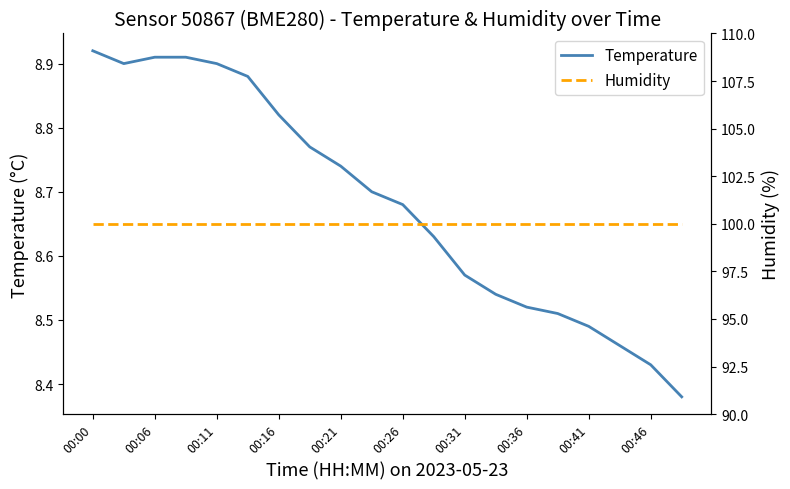

Does the chart display data point markers on the line(s)?

No